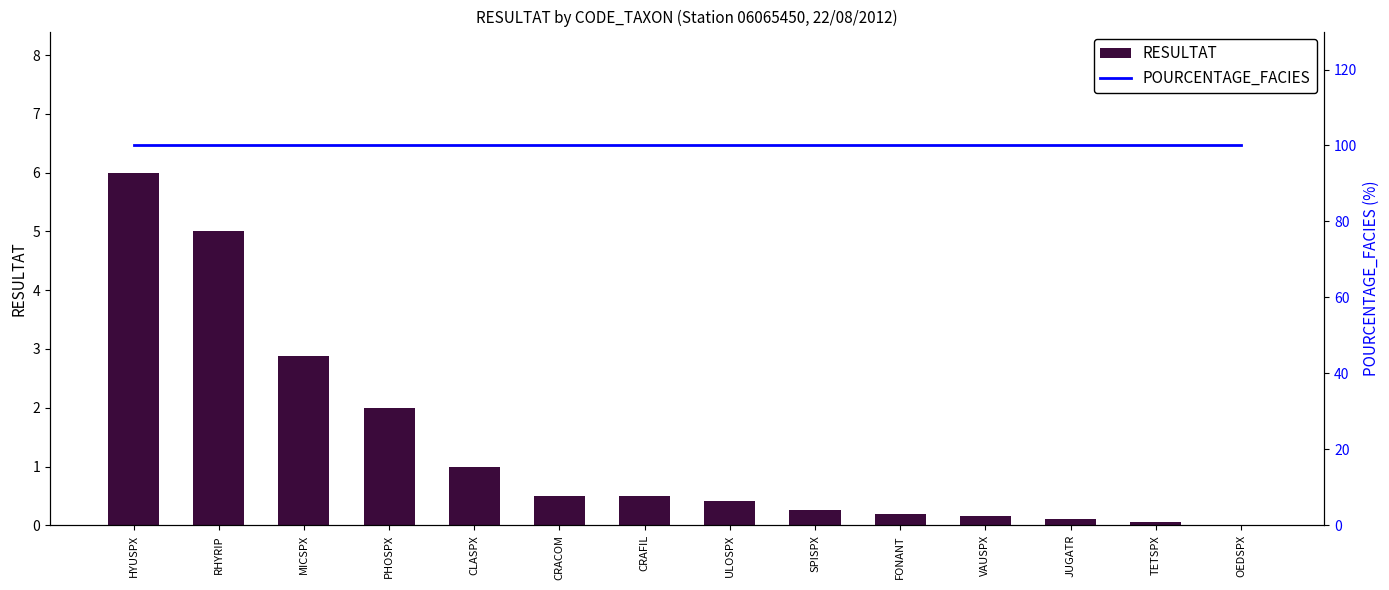

Between CRAFIL and JUGATR, which series saw the biggest shift?

RESULTAT (Week 1)